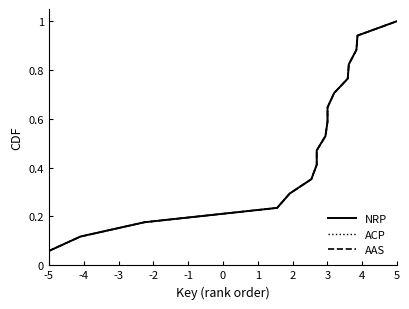

Does the chart display data point markers on the line(s)?

No